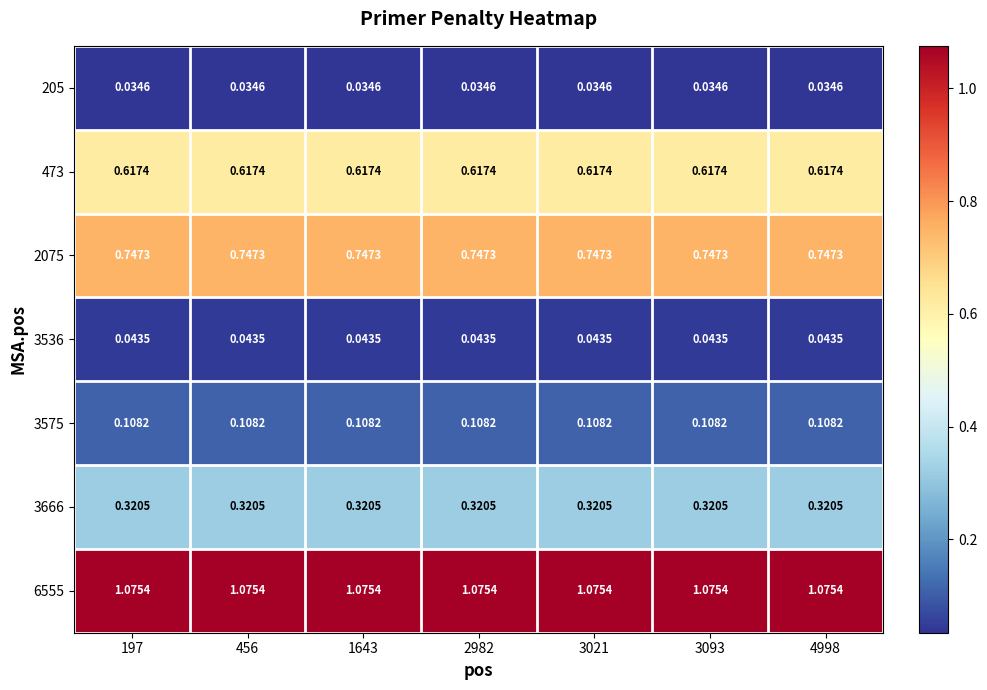

At how many categories does at least one series exceed 0?

7